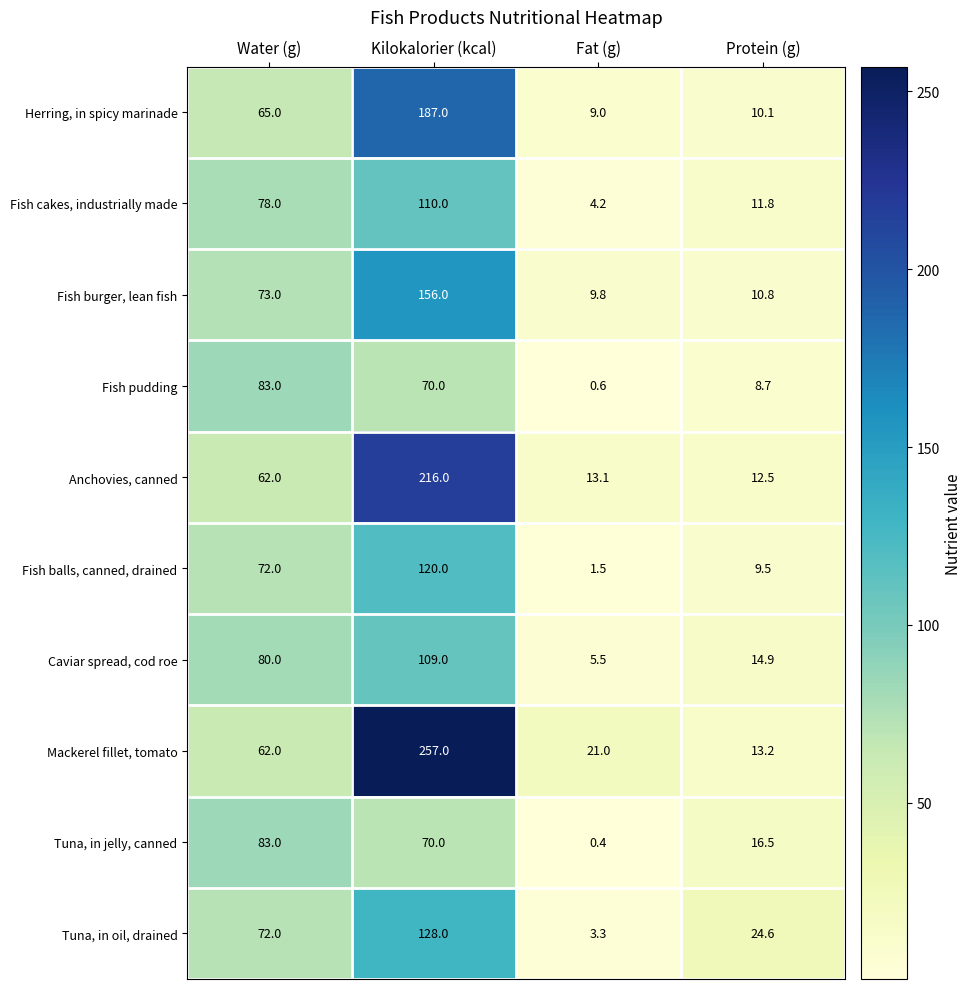

Where is Caviar spread, cod roe nearest to the value 57?

Water (g)